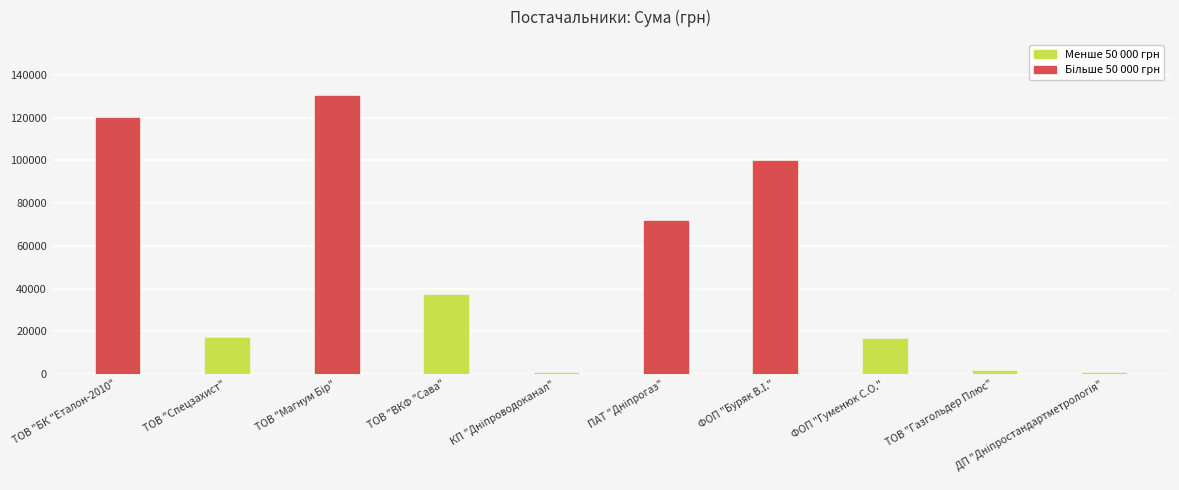

What is the greatest value displayed?

130371.0